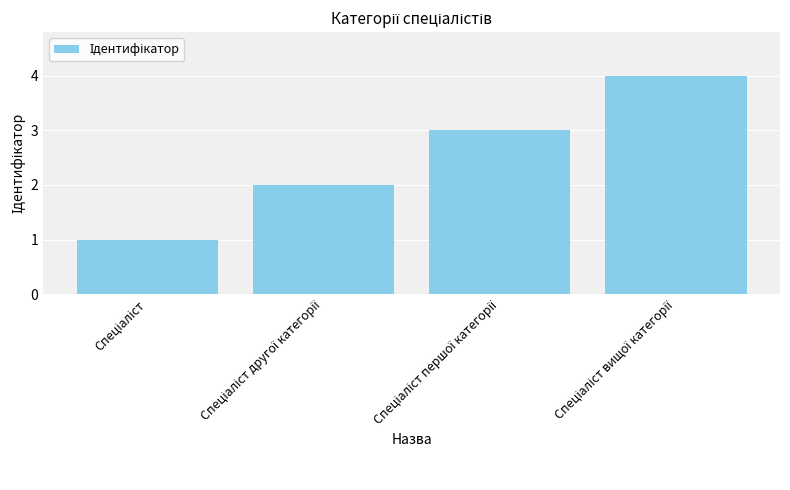

Reading left to right, transcribe all the data shown in this chart.

1	2	3	4